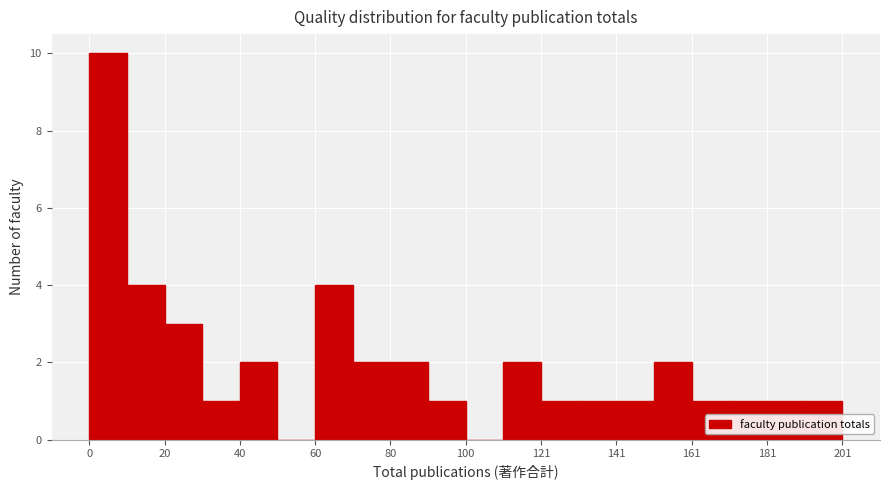

Around what value on the x-axis is the tallest bar? Give the approximate position of its centre, as read against the axis.

5